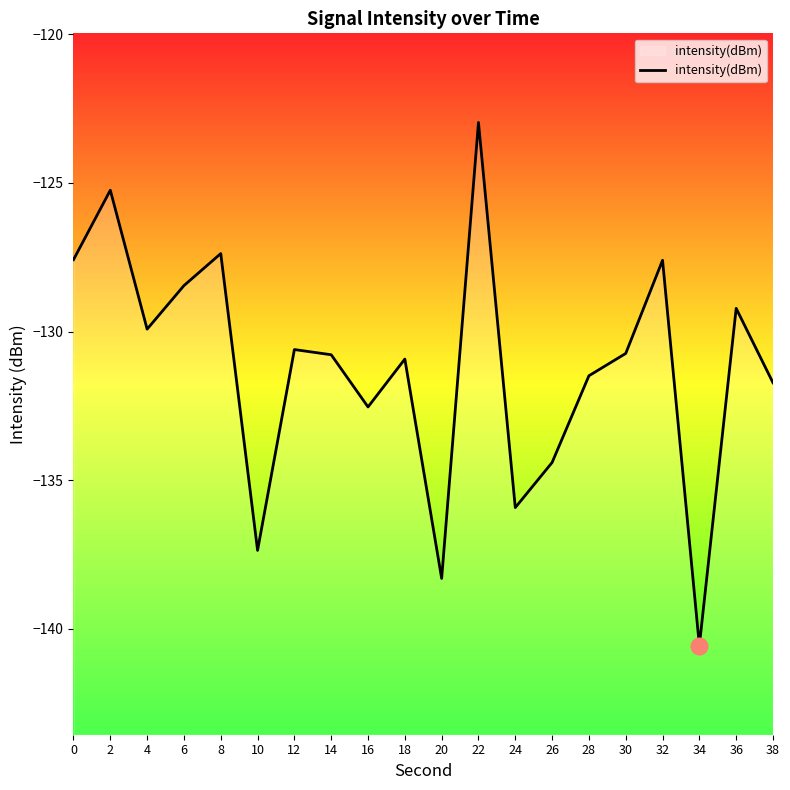

At which category does the data reach its first local peak?

2